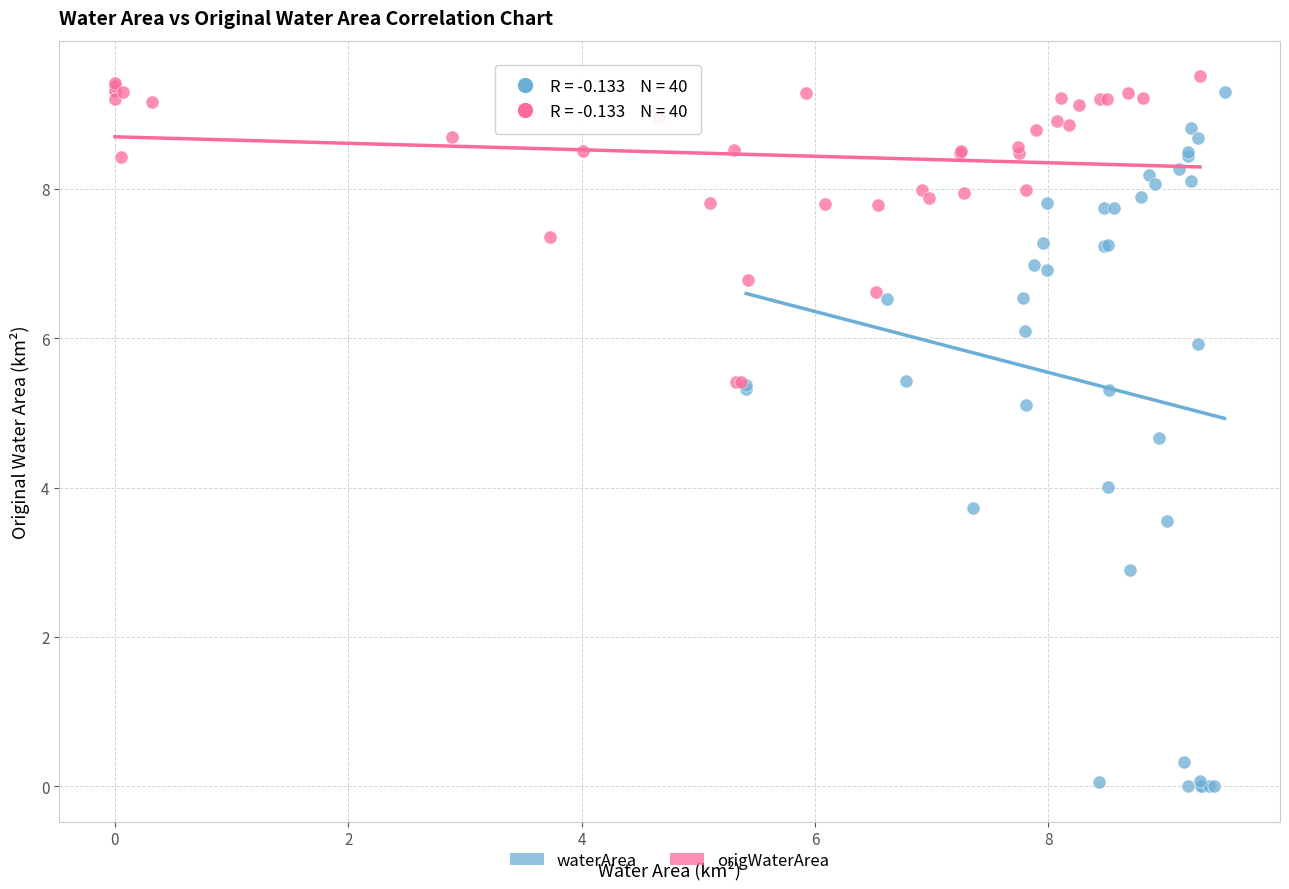

Which series contains the lowest Y value?

waterArea